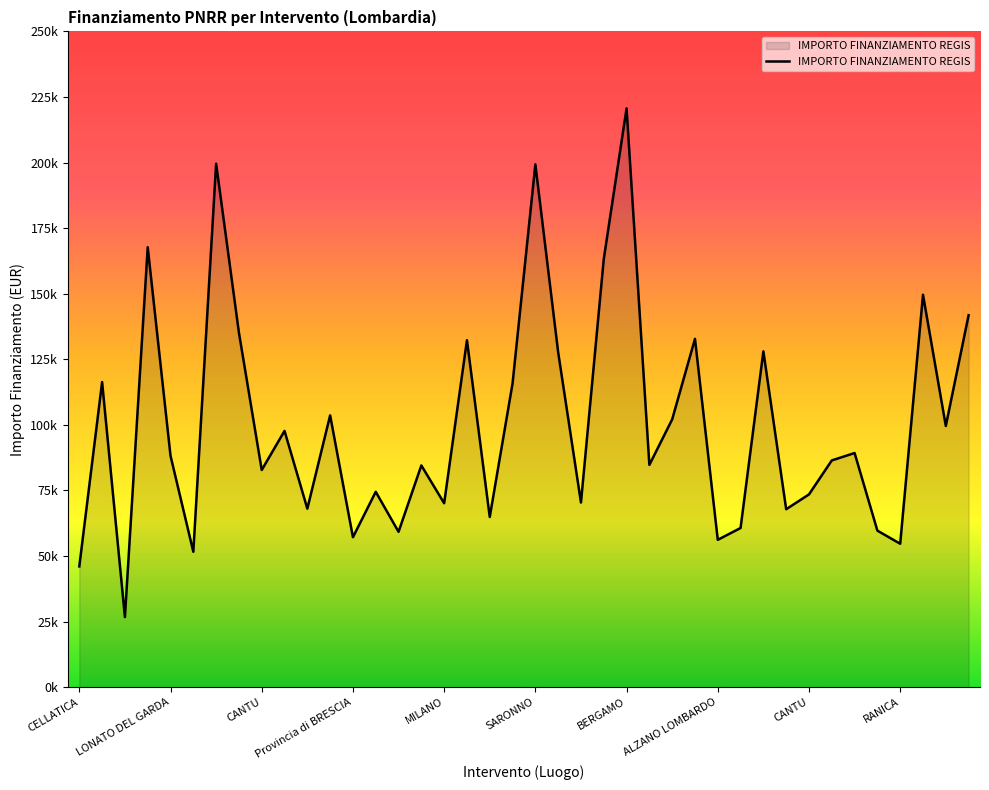

Where is the data nearest to the value 123696?

21